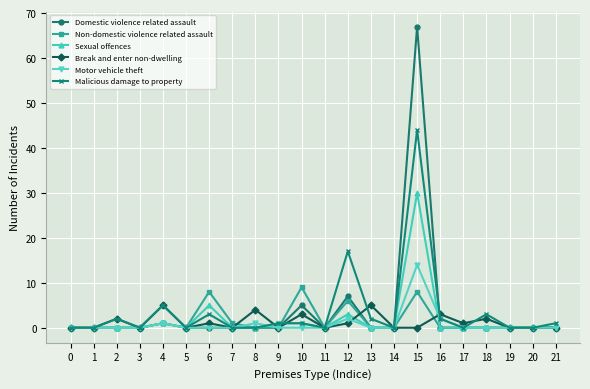

List the series in order of their peak value, lowest first.

Break and enter non-dwelling, Non-domestic violence related assault, Motor vehicle theft, Sexual offences, Malicious damage to property, Domestic violence related assault